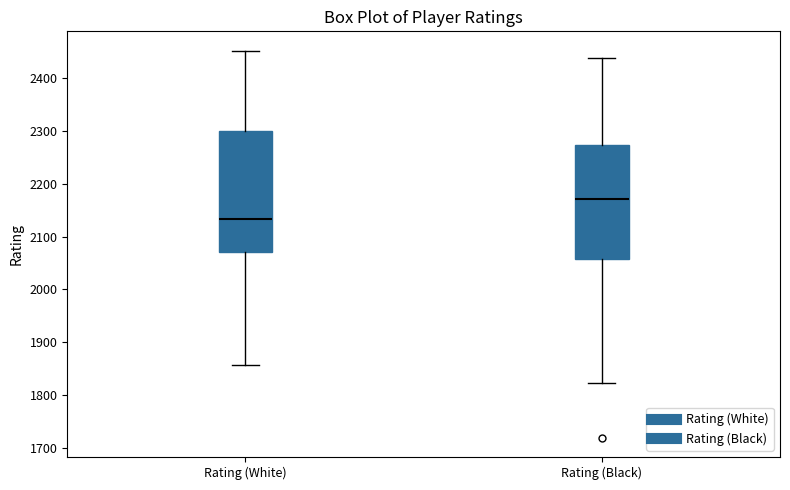

Where is the upper edge of the box for Rating (Black) on the y-axis? The values are not printed on the chart, so give them approximately, as read against the axis.

2270